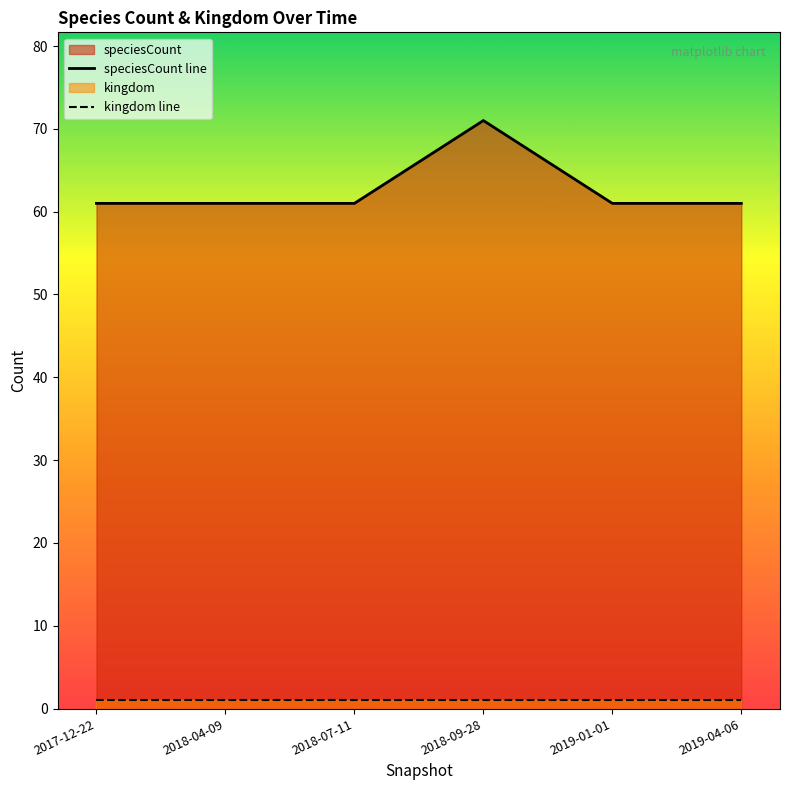

What is the smallest value displayed?

1